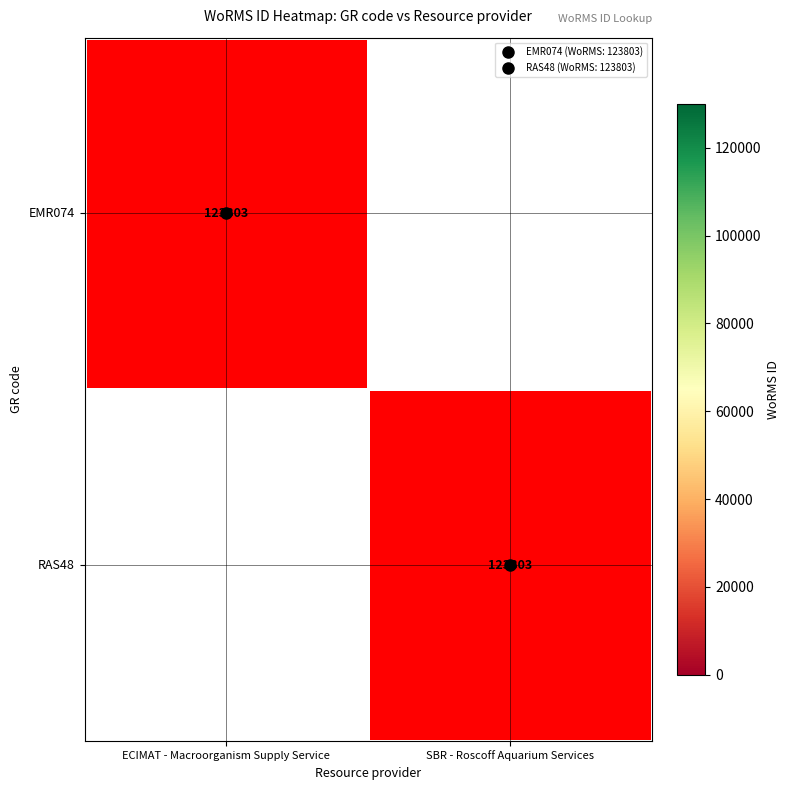

At which category is the sum across all series the highest?

ECIMAT - Macroorganism Supply Service